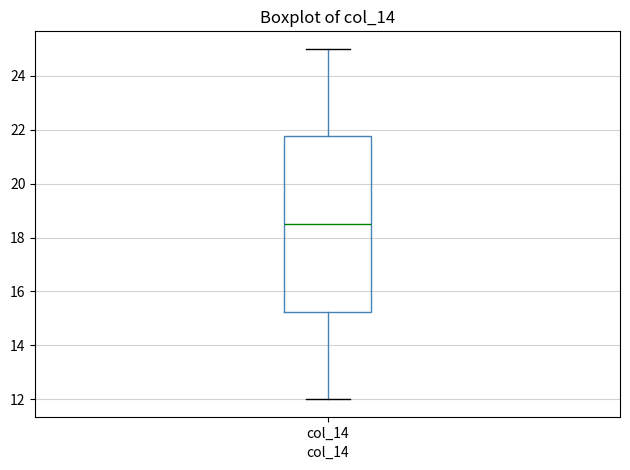

Transcribe this box plot: give where the median line is, the range the box spans, and where the two whiskers end, as read against the y-axis. The values are not printed on the chart, so give them approximately, as read against the axis.

median 18.6, box 15.2 to 21.8, whiskers 12.0 to 25.0